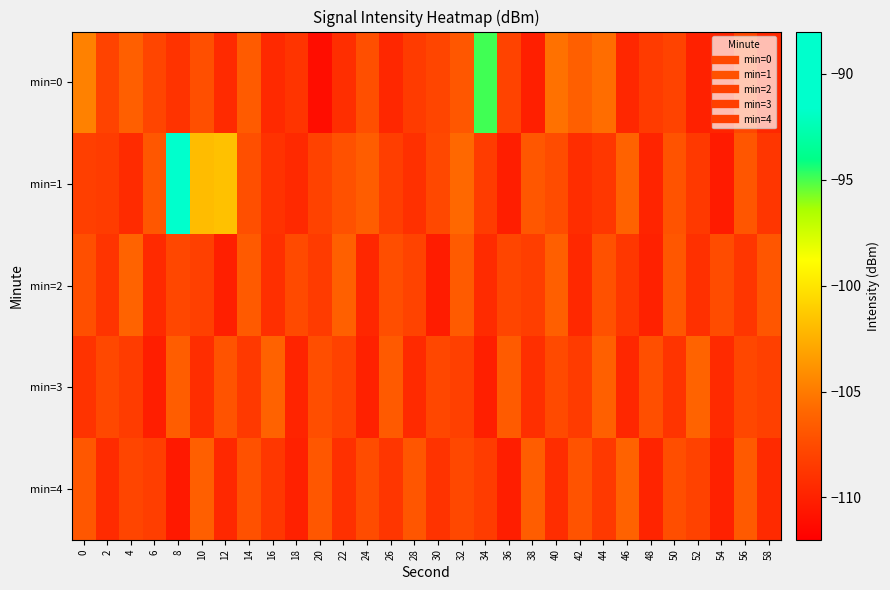

Which series changed the most between 4 and 58?

min=0